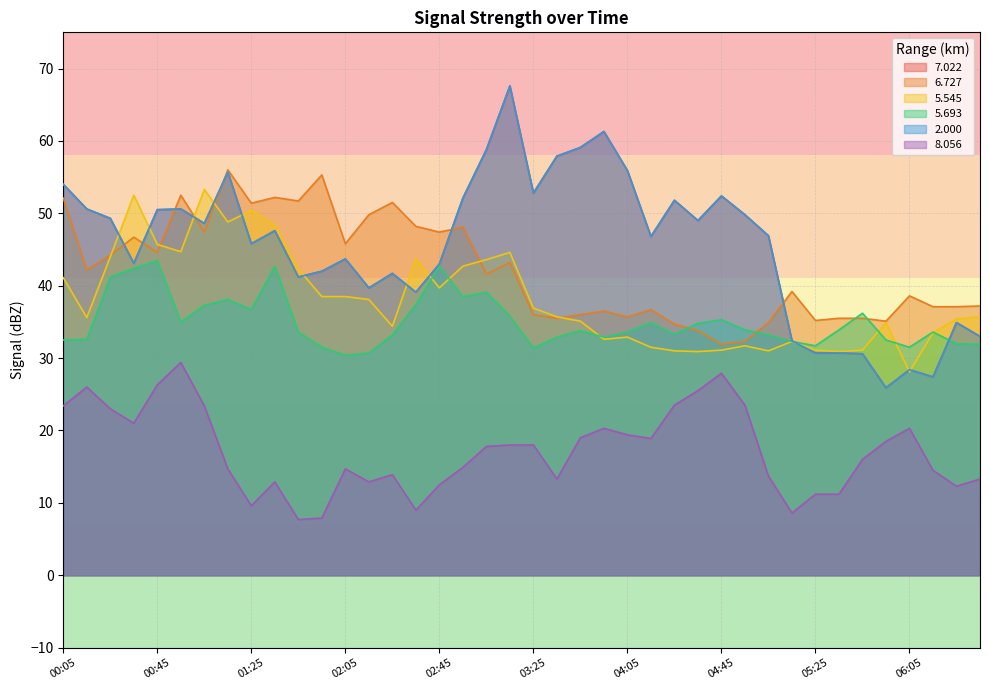

What position from the left is 02:45?

17